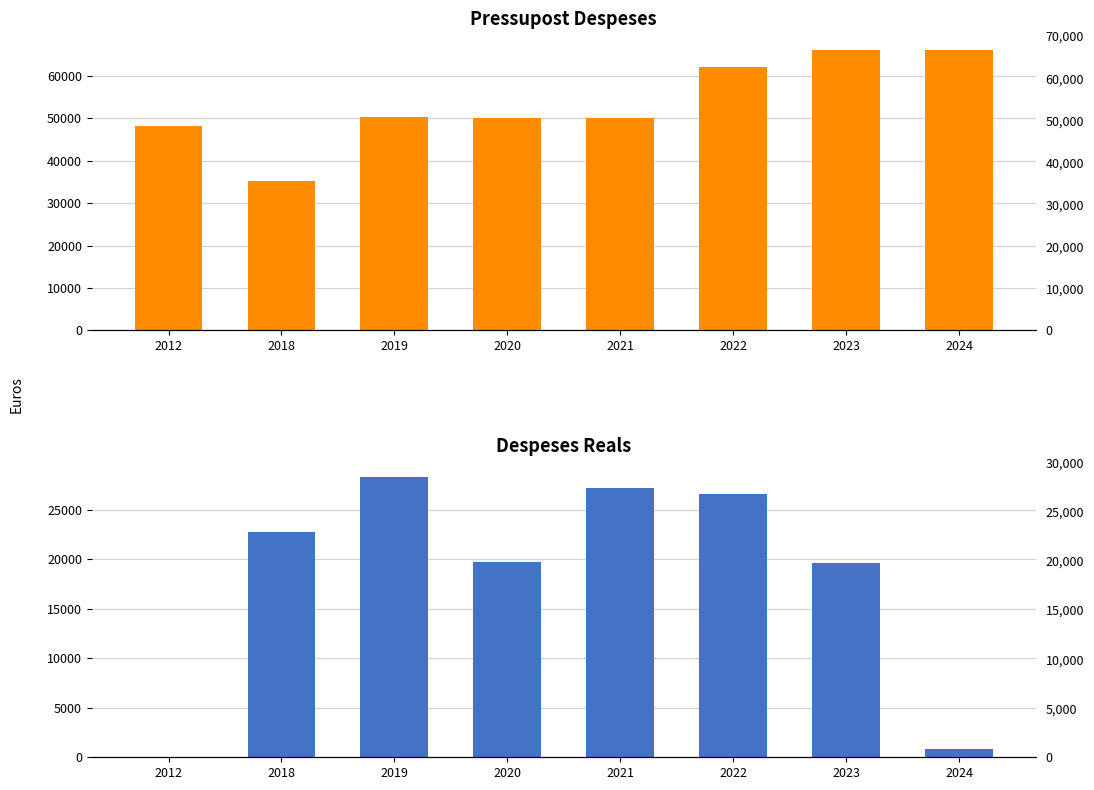

How many distinct data groups are displayed?

2